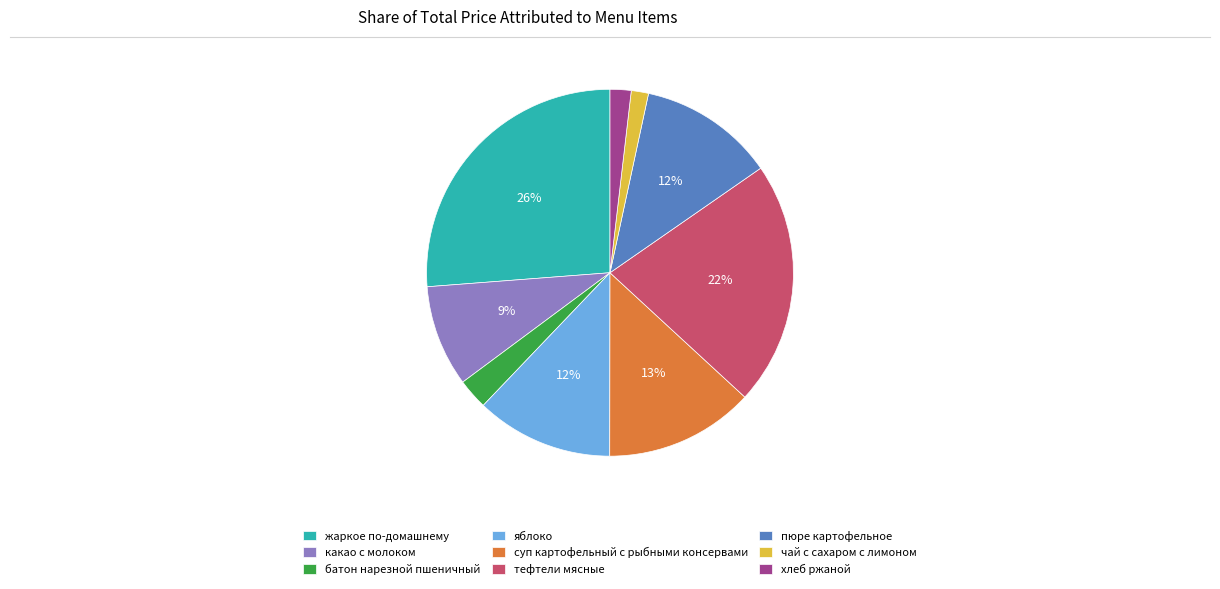

To the nearest percent, what is the average slice percentage?

11%